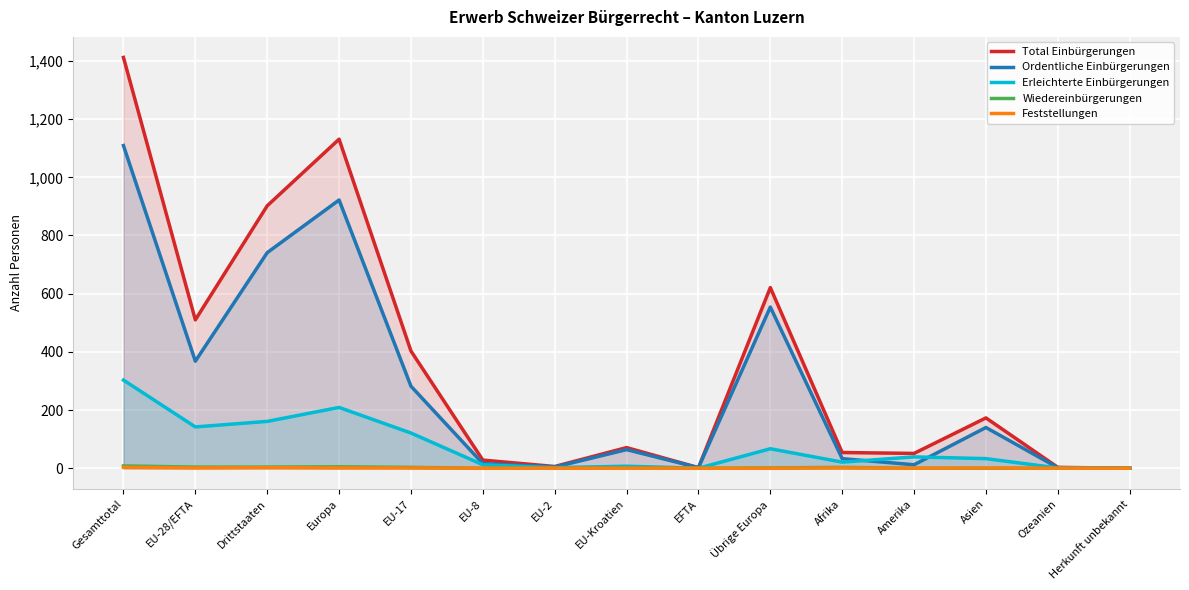

Reading left to right, transcribe all the data shown in this chart.

Total Einbürgerungen: 1412	510	902	1131	403	28	6	71	2	621	54	51	173	3	0
Ordentliche Einbürgerungen: 1109	368	741	922	282	16	4	64	2	554	33	12	140	2	0
Erleichterte Einbürgerungen: 303	142	161	209	121	12	2	7	0	67	21	39	33	1	0
Wiedereinbürgerungen: 8	4	4	5	3	0	0	1	0	1	3	0	0	0	0
Feststellungen: 3	1	2	1	1	0	0	0	0	0	1	0	1	0	0